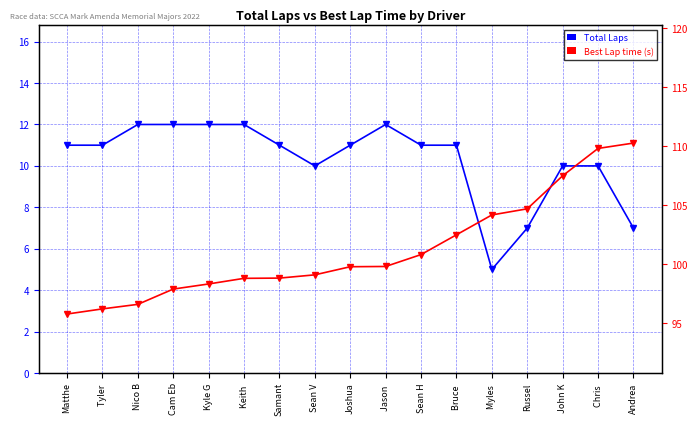

Between Keith  and Matthe, which is larger?

Keith 